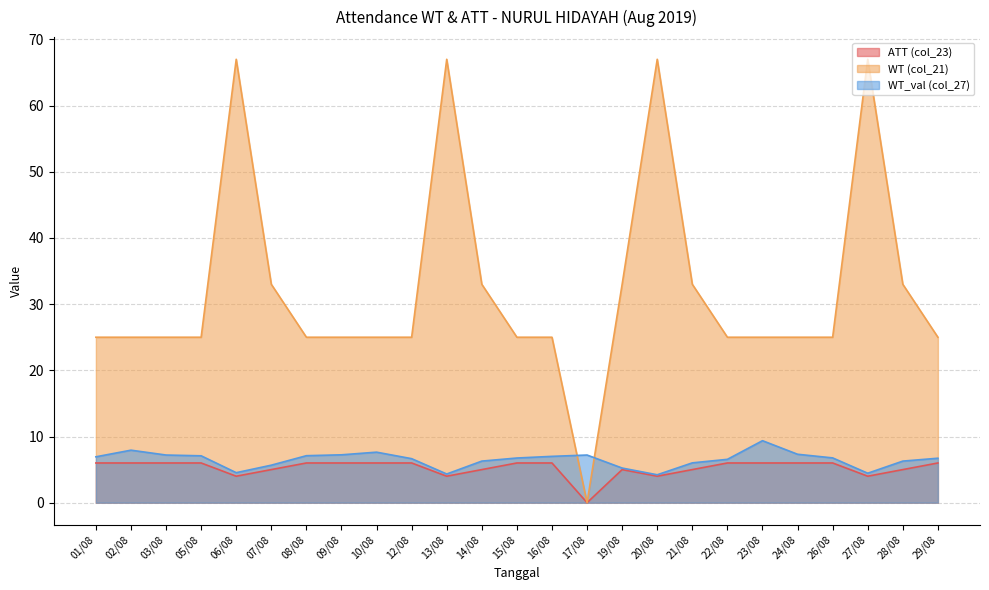

What is the difference between the maximum and minimum values in the WT (col_21) series?

67.0